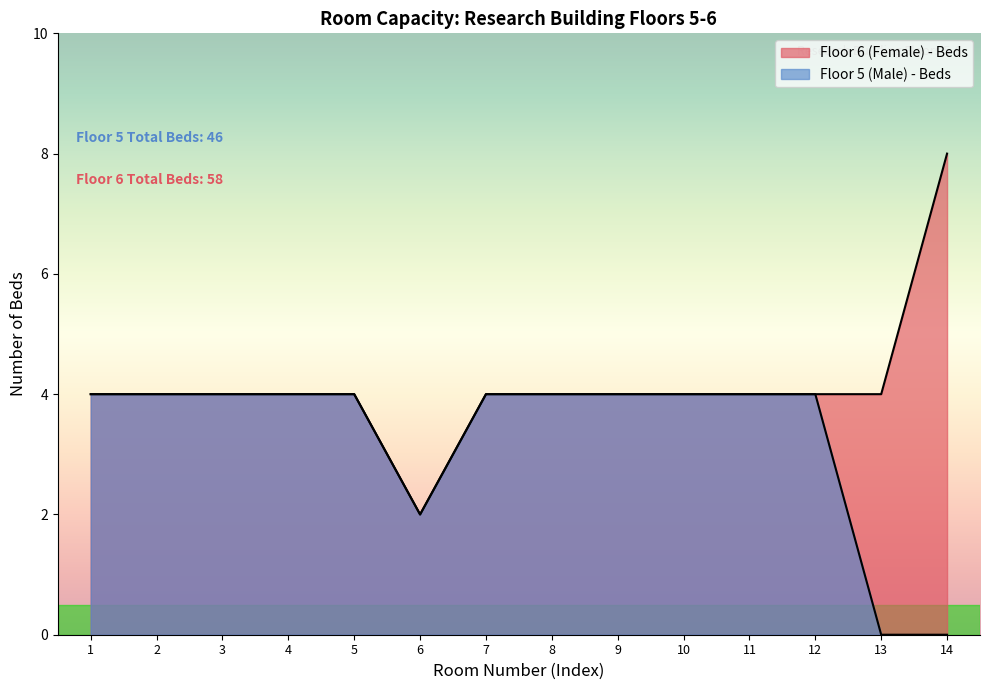

List the labels in order of value, largest first.

14, 1, 2, 3, 4, 5, 7, 8, 9, 10, 11, 12, 13, 6